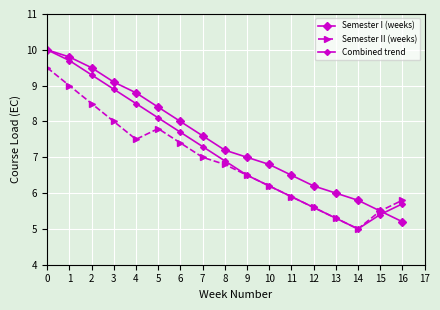

How many distinct data groups are displayed?

3